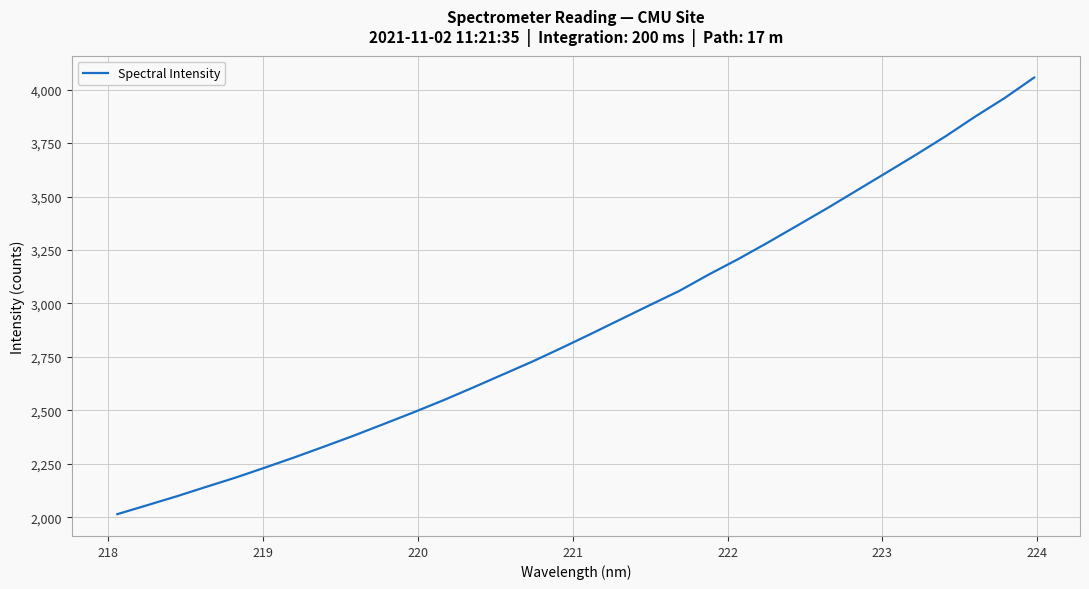

What is the smallest value displayed?

2015.3